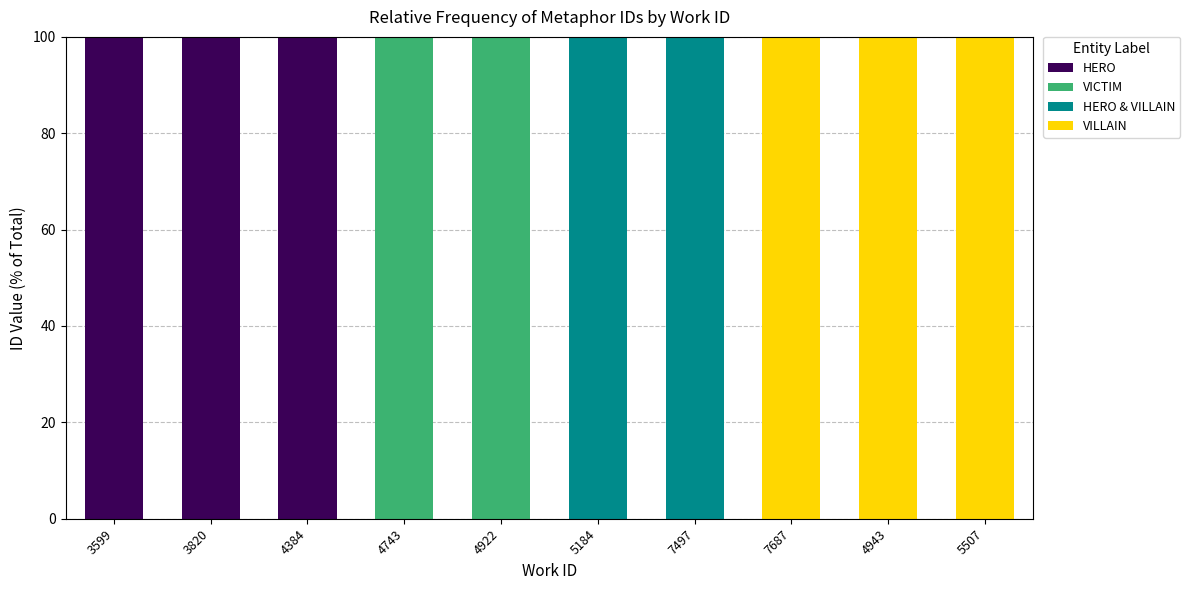

What is the highest value of the HERO series?

100